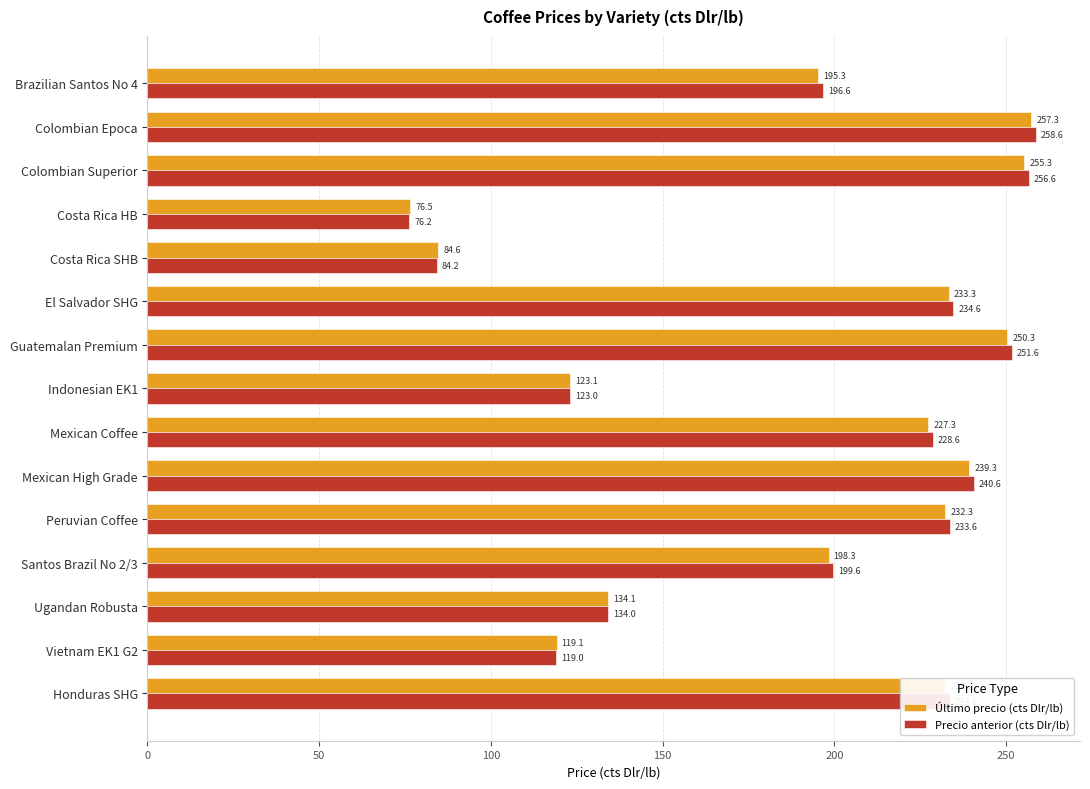

At how many categories does at least one series exceed 154?

10